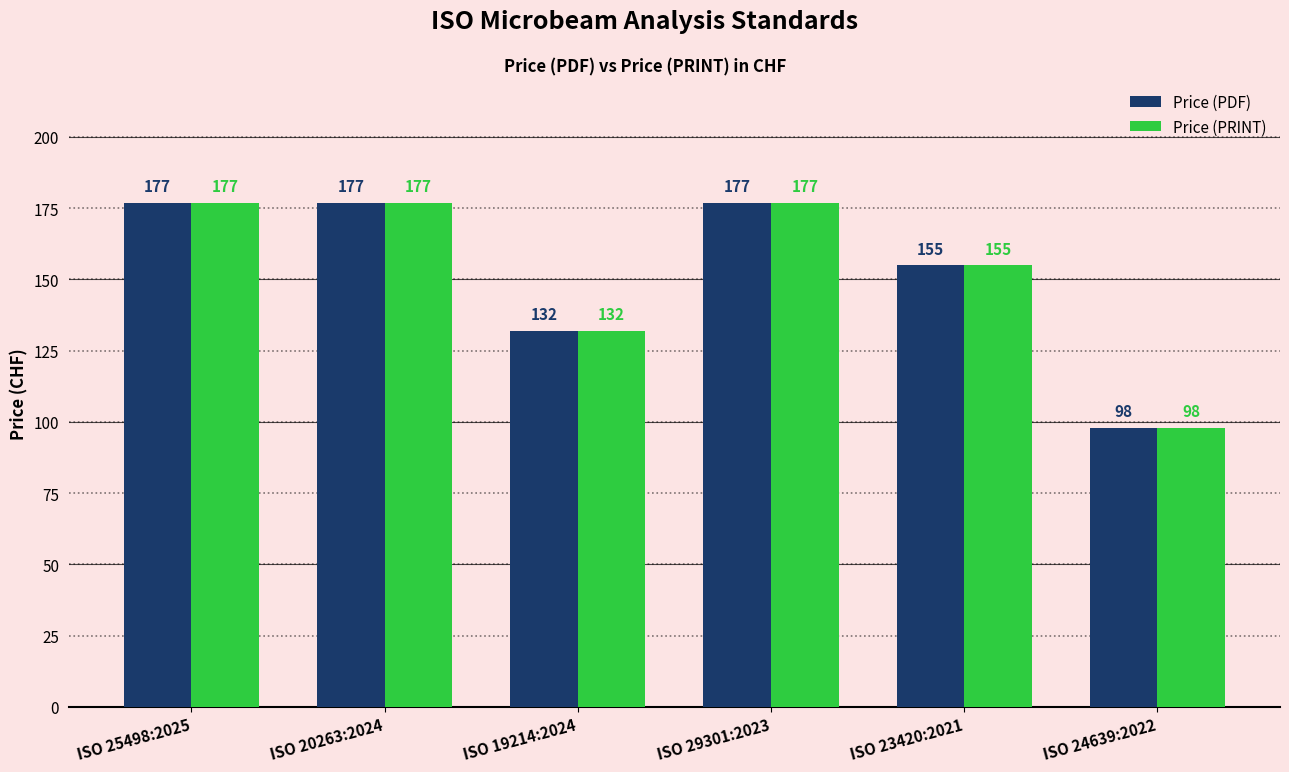

At which label does Price (PRINT) reach its minimum?

ISO 24639:2022